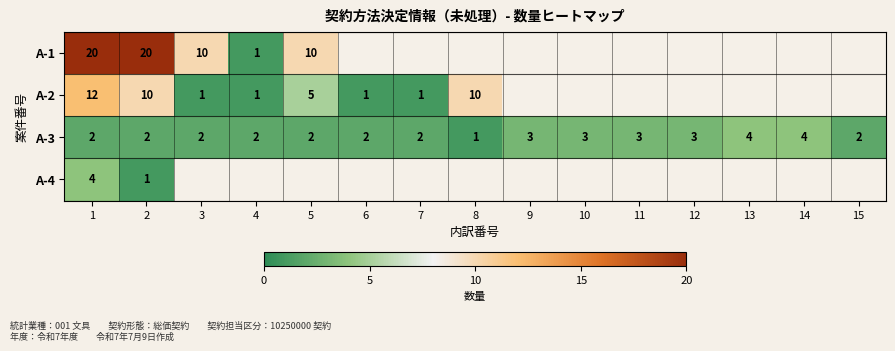

At 2, list the series in order from largest to smallest.

A-1, A-2, A-3, A-4